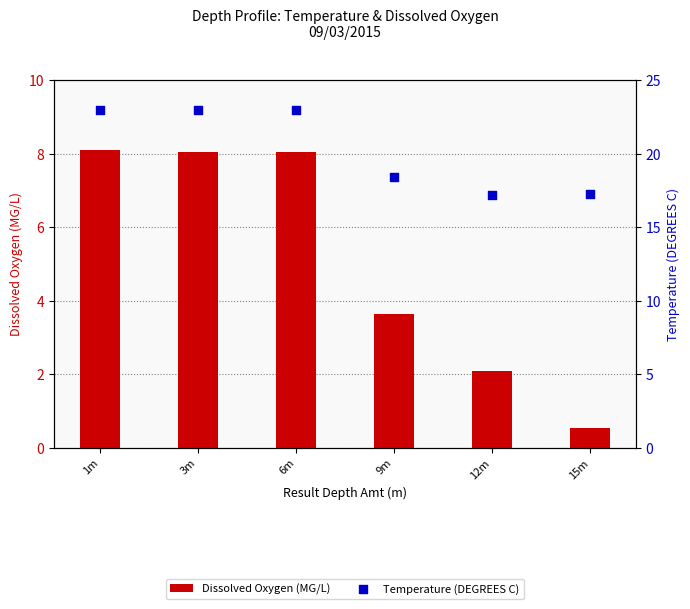

What are all the series names shown in the legend?

Dissolved Oxygen (MG/L), Temperature (DEGREES C)